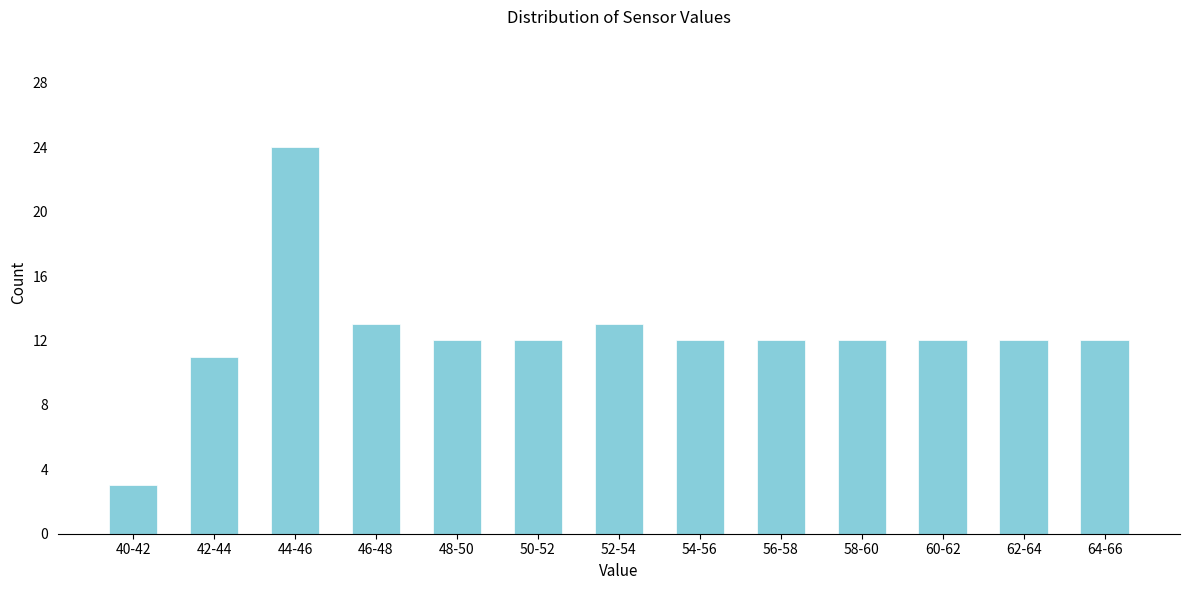

Reading left to right, extract all data points from this chart.

40-42=3	42-44=11	44-46=24	46-48=13	48-50=12	50-52=12	52-54=13	54-56=12	56-58=12	58-60=12	60-62=12	62-64=12	64-66=12